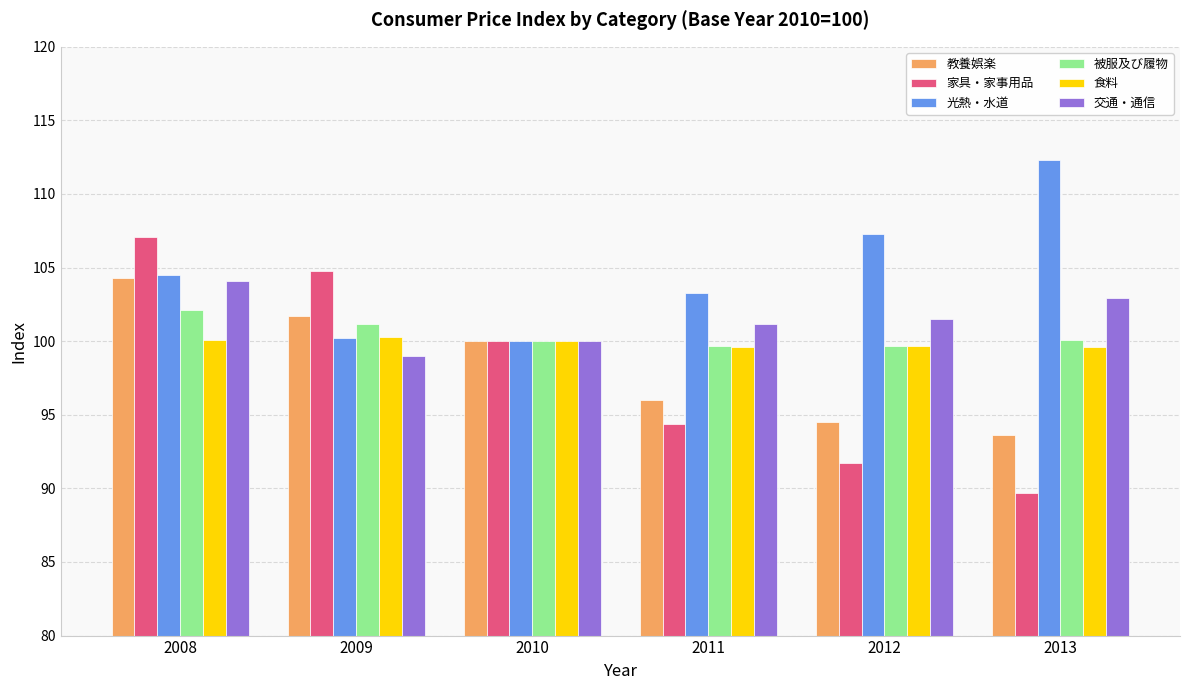

What is the sum of the 食料 values at 2009 and 2010?

200.3